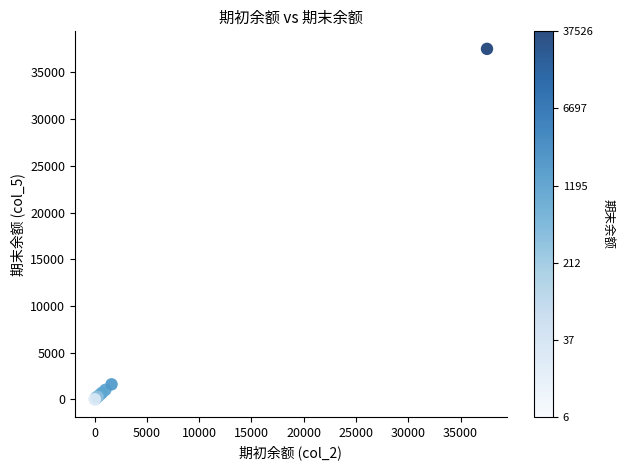

What Y value in the scatter plot is closest to 18765?

1615.7